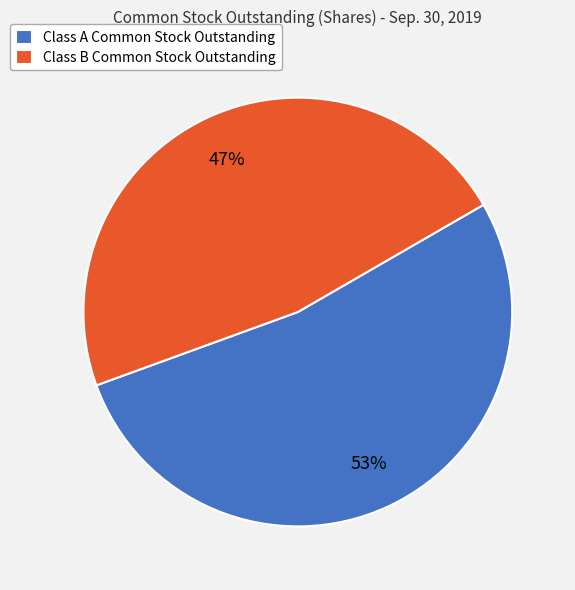

Count the number of slices in the pie.

2